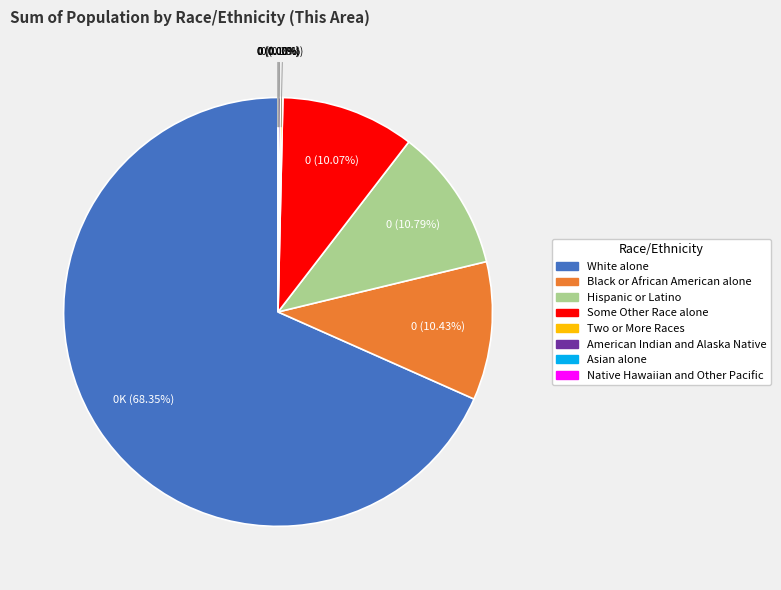

Count the number of slices in the pie.

8